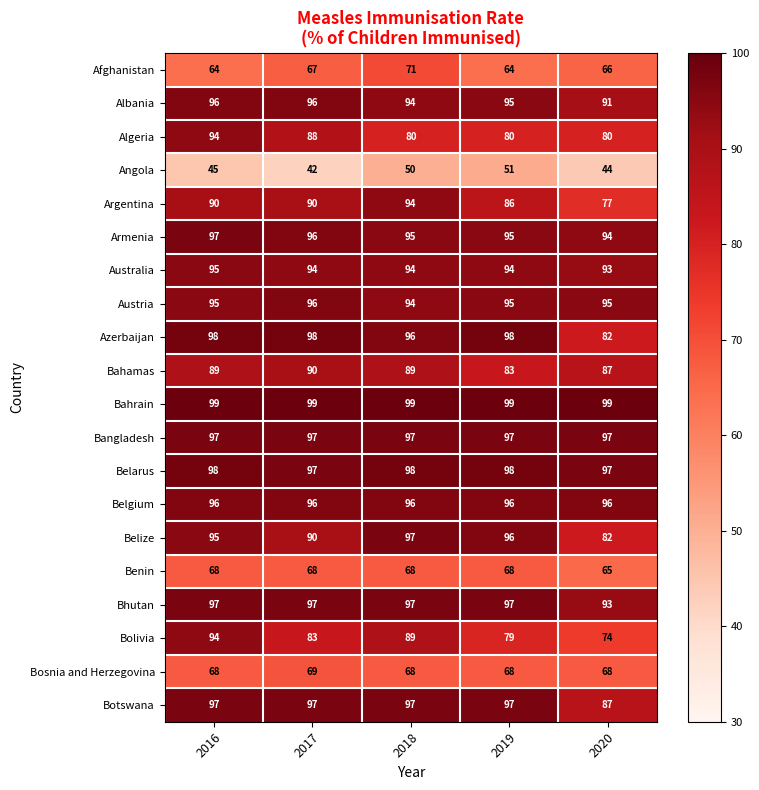

Count the Albania values in the range 94 to 96.

4